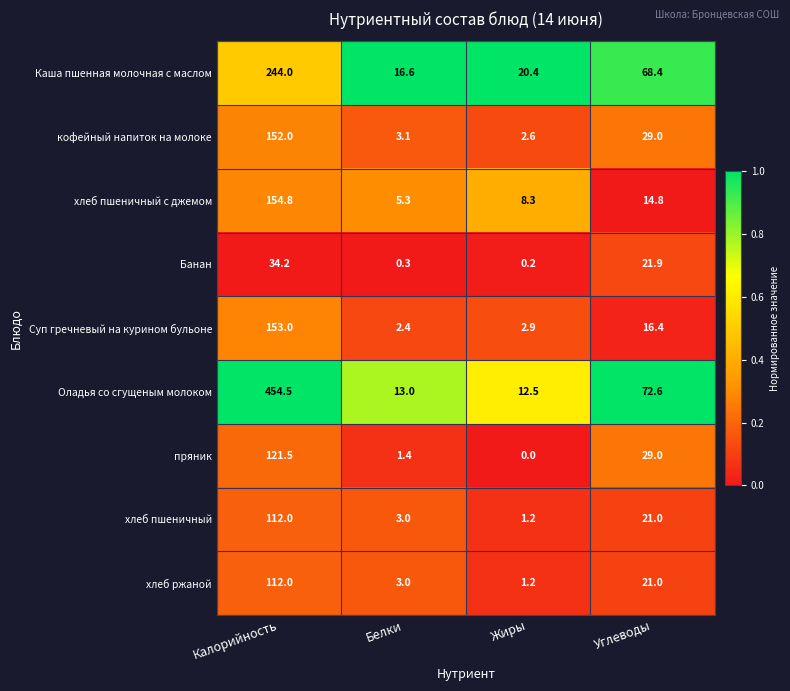

Rank the categories by хлеб пшеничный value from highest to lowest.

Калорийность, Углеводы, Белки, Жиры